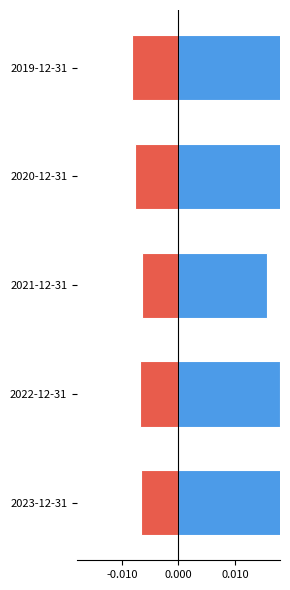

Rank the series by their average value, from lowest to highest.

Payables turnover (neg), Inventory turnover